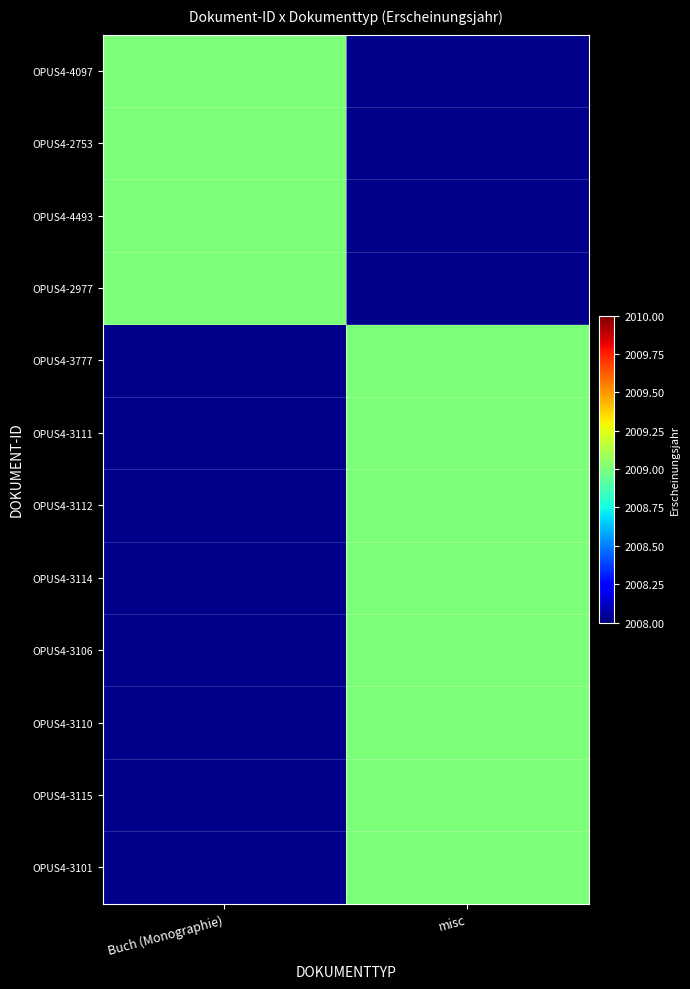

What is the sum of the misc values at OPUS4-3115 and OPUS4-3111?

4018